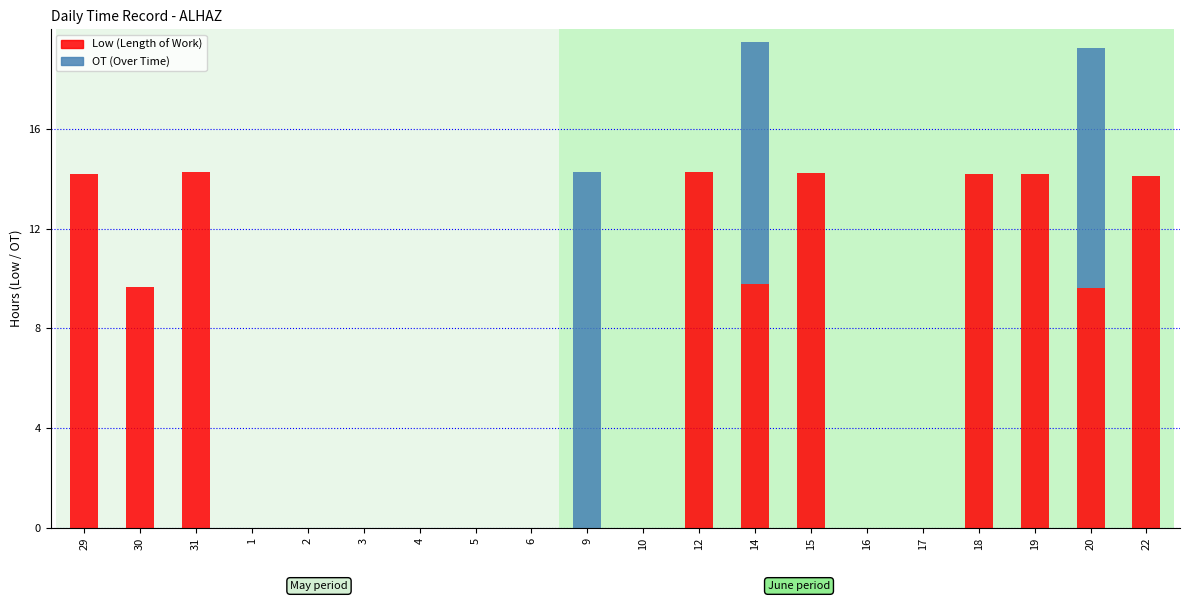

How many values in the Low (Length of Work) series exceed 9?

10